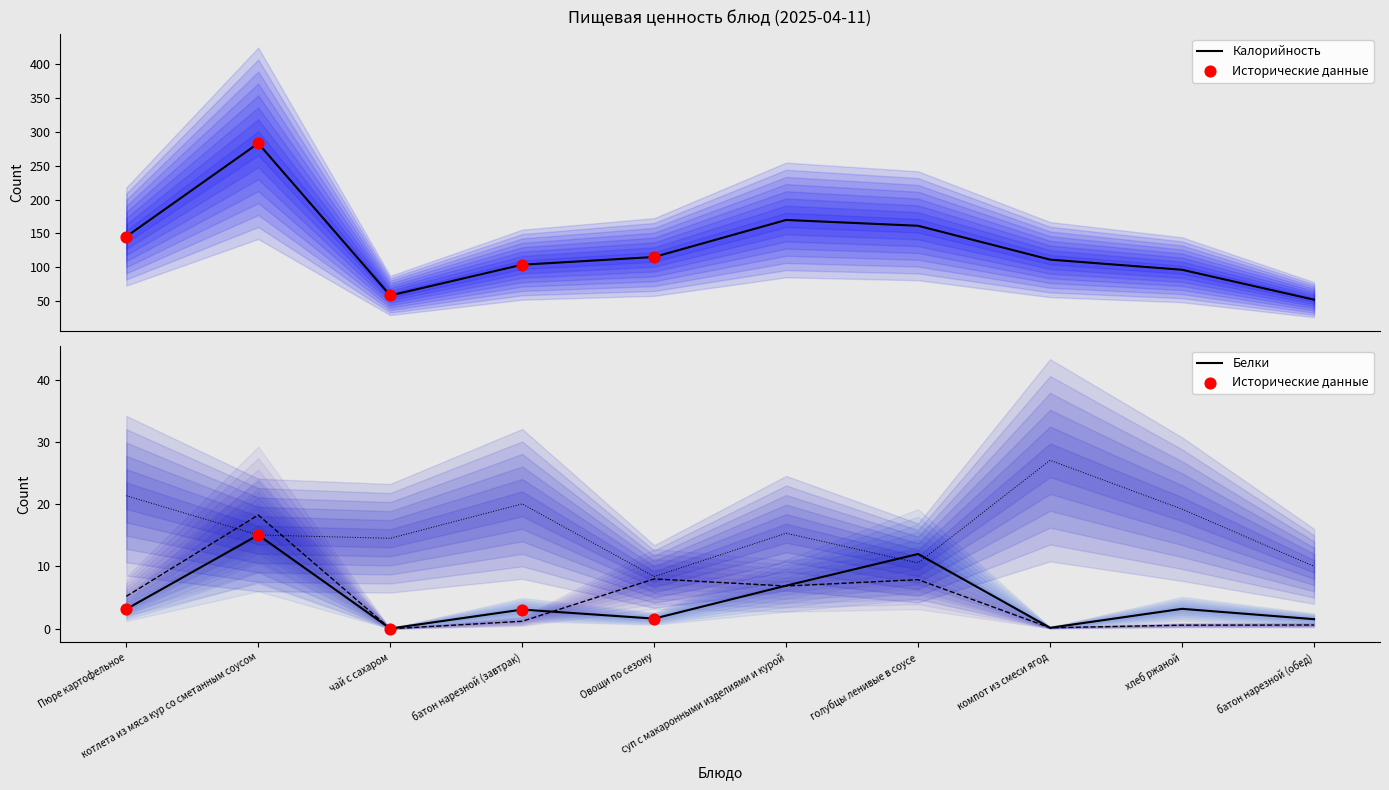

At how many categories does at least one series exceed 127?

4